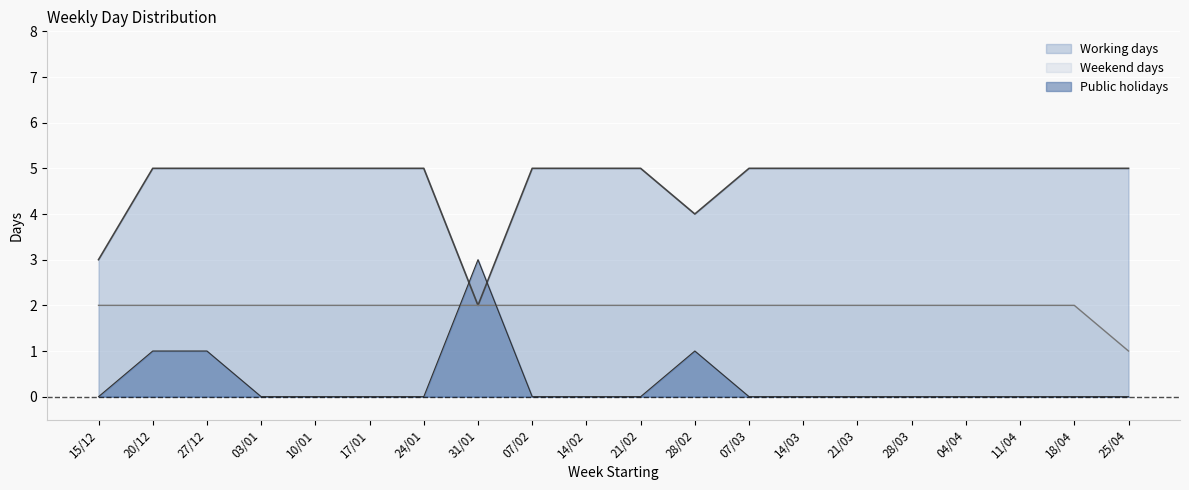

Which label corresponds to the smallest value in the chart?

15/12